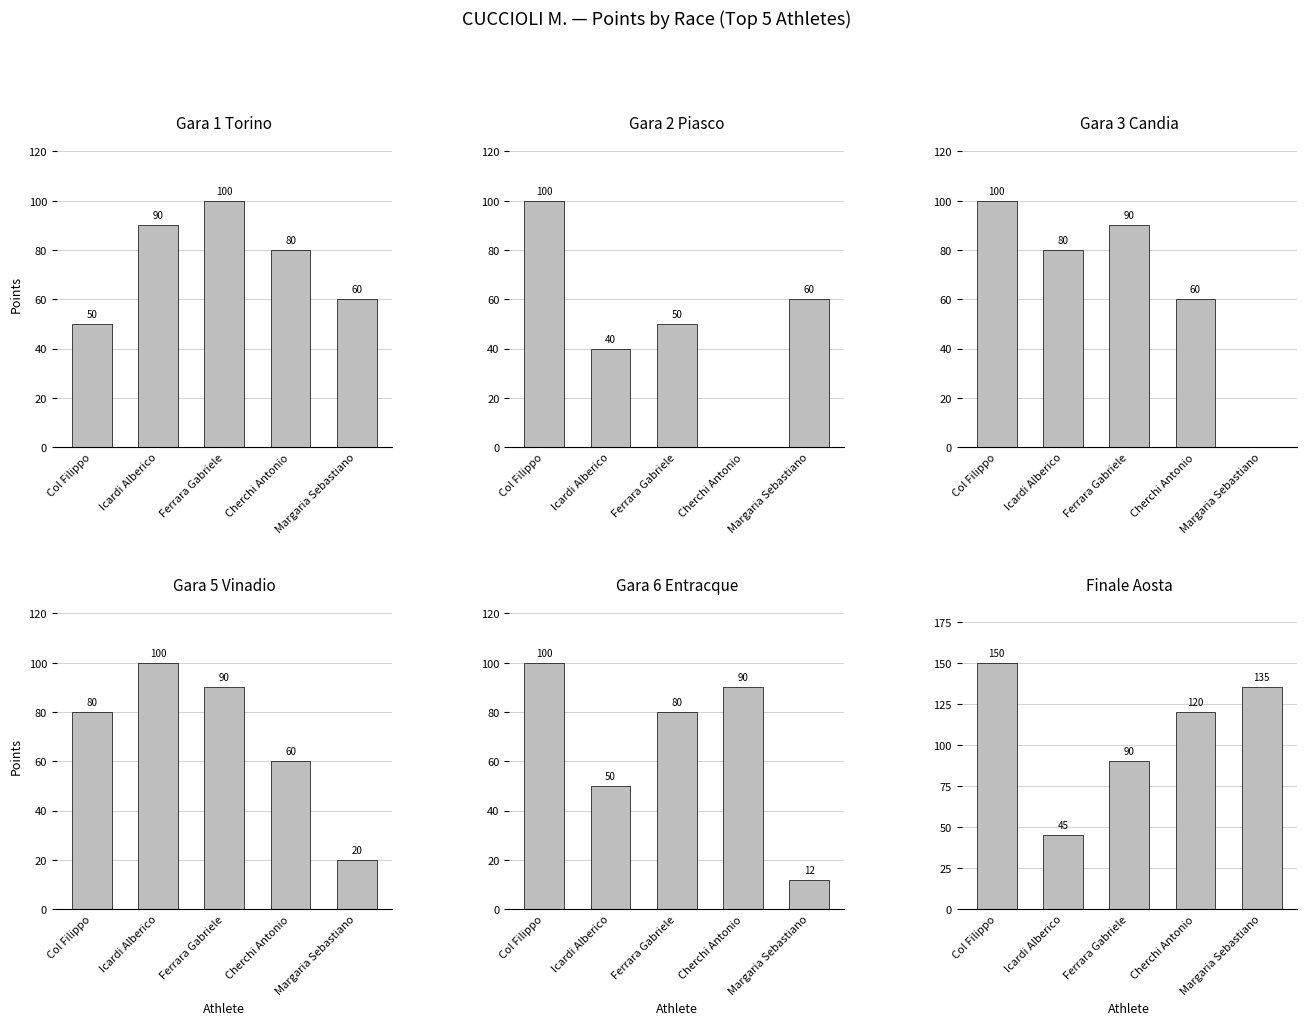

Between Icardi Alberico and Ferrara Gabriele, which is larger?

Ferrara Gabriele